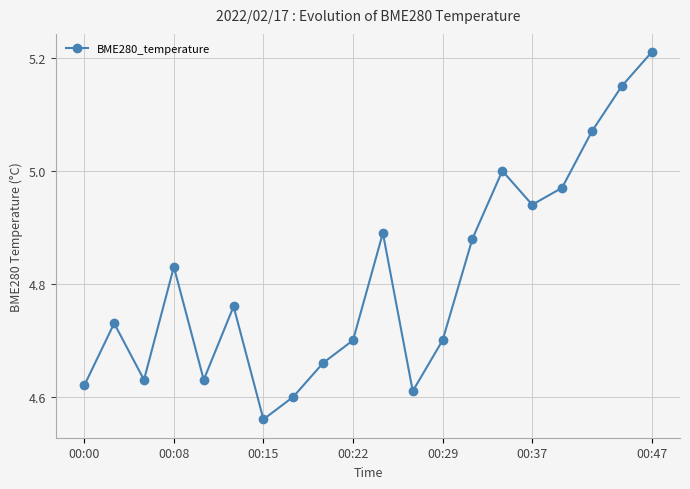

True or false: the data has more than 2 interior local peaks.

True